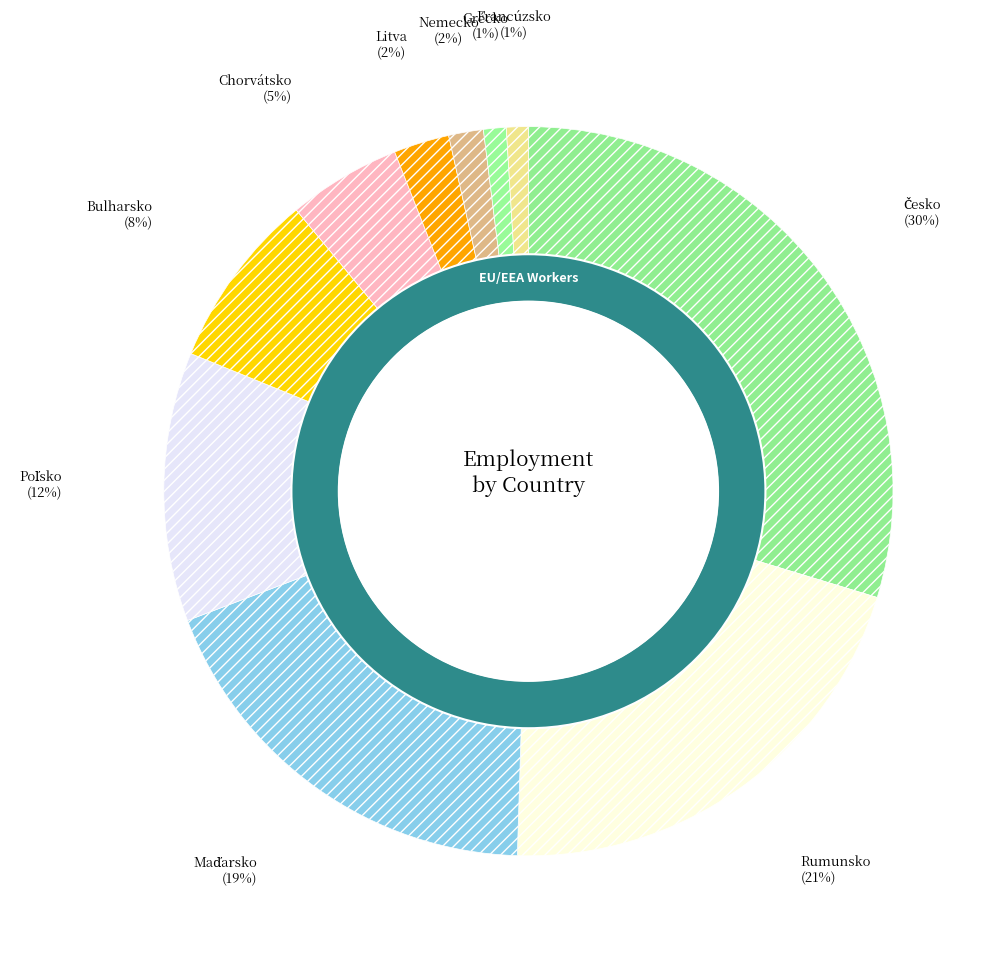

Does any single category account for the majority?

No